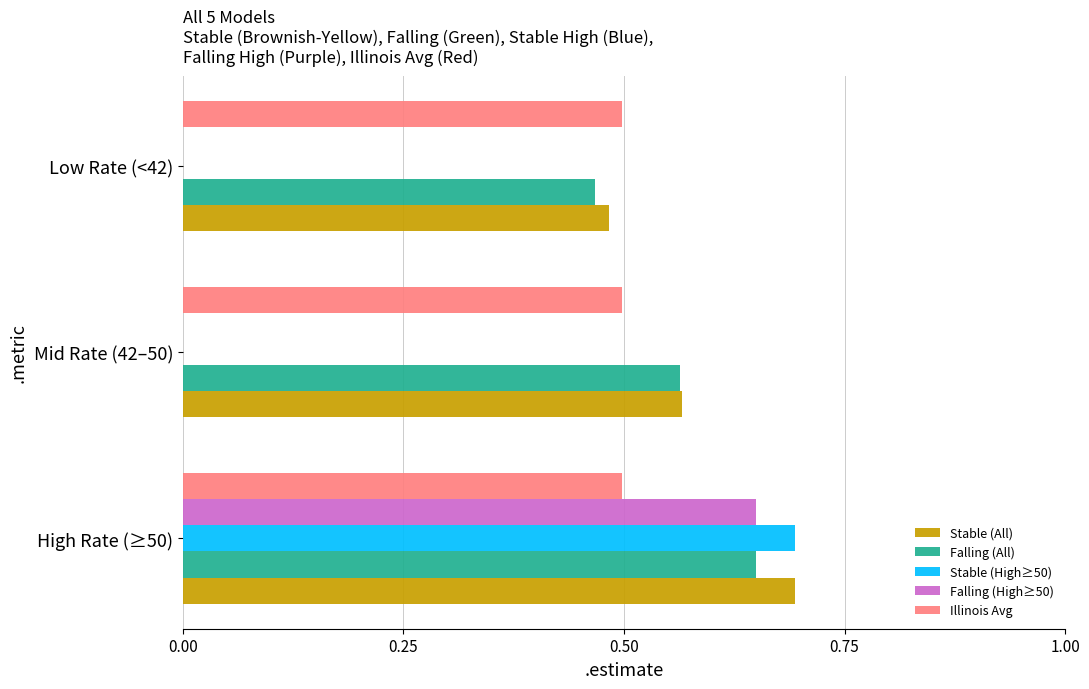

List the series in order of their peak value, lowest first.

Illinois Avg, Falling (All), Falling (High≥50), Stable (All), Stable (High≥50)